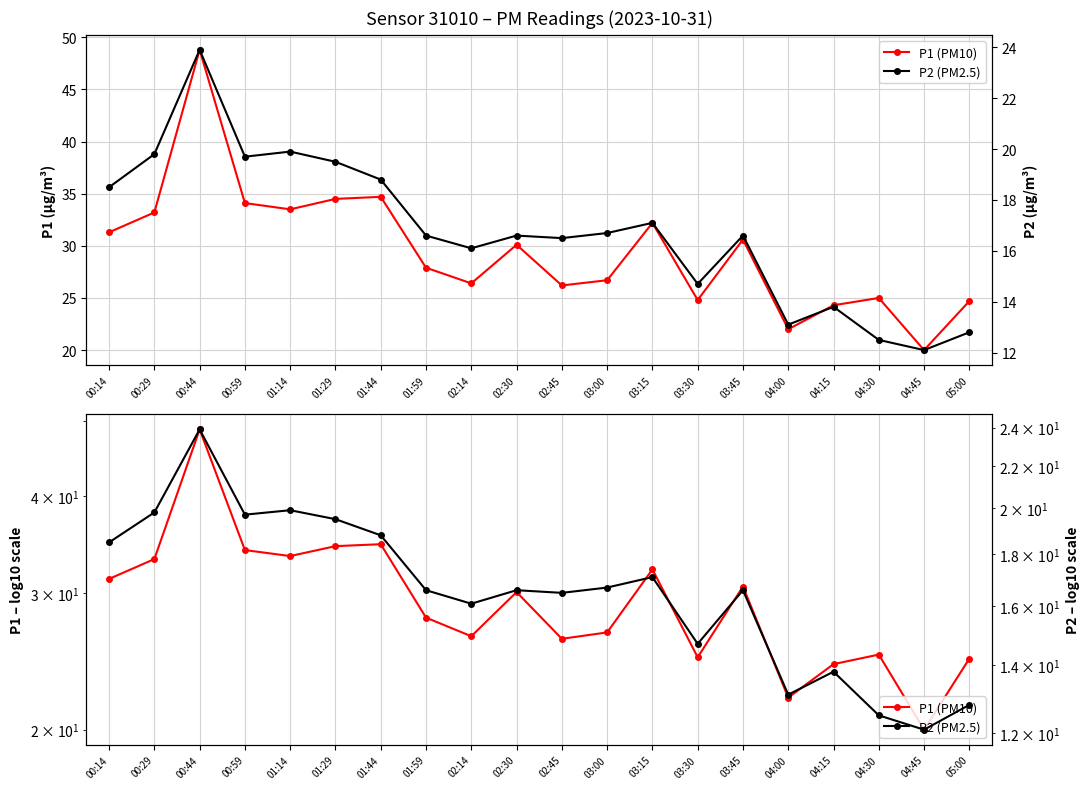

Reading left to right, transcribe all the data shown in this chart.

P1 (PM10): 31.3	33.2	48.8	34.1	33.5	34.5	34.7	27.9	26.4	30.1	26.2	26.7	32.2	24.8	30.6	22.0	24.3	25.0	20.0	24.7
P2 (PM2.5): 18.5	19.8	23.9	19.7	19.9	19.5	18.8	16.6	16.1	16.6	16.5	16.7	17.1	14.7	16.6	13.1	13.8	12.5	12.1	12.8